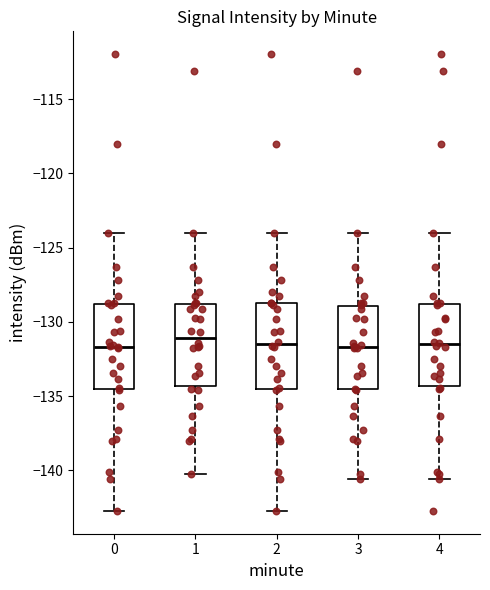

Reading left to right, read every box against the y-axis: the position of its median line, the range the box covers, and the ends of its whiskers. The values are not printed on the chart, so give them approximately, as read against the axis.

0: median -131.5, box -134.5 to -129.0, whiskers -142.5 to -124.0
1: median -131.0, box -134.5 to -129.0, whiskers -140.0 to -124.0
2: median -131.5, box -134.5 to -128.5, whiskers -142.5 to -124.0
3: median -131.5, box -134.5 to -129.0, whiskers -140.5 to -124.0
4: median -131.5, box -134.5 to -129.0, whiskers -140.5 to -124.0